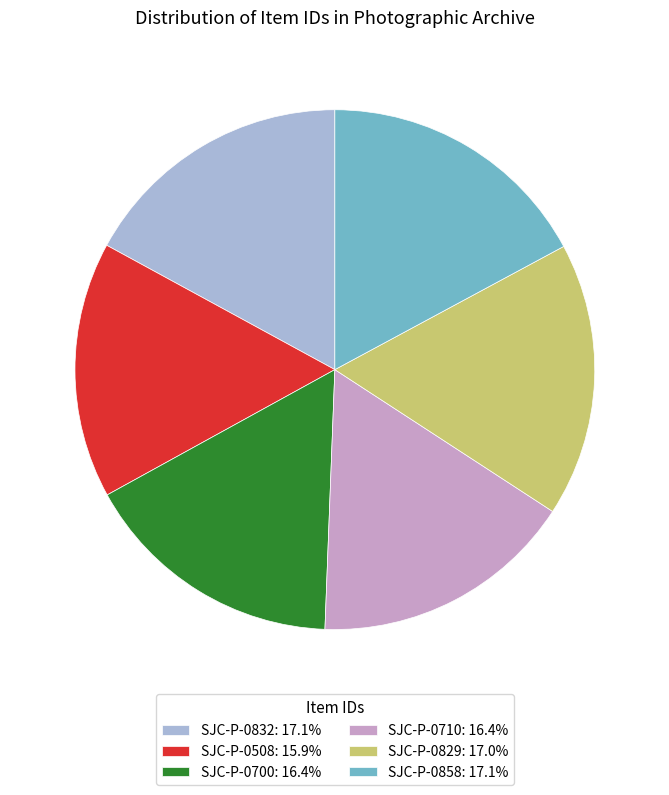

Does SJC-P-0829 account for over 50% of the chart?

No